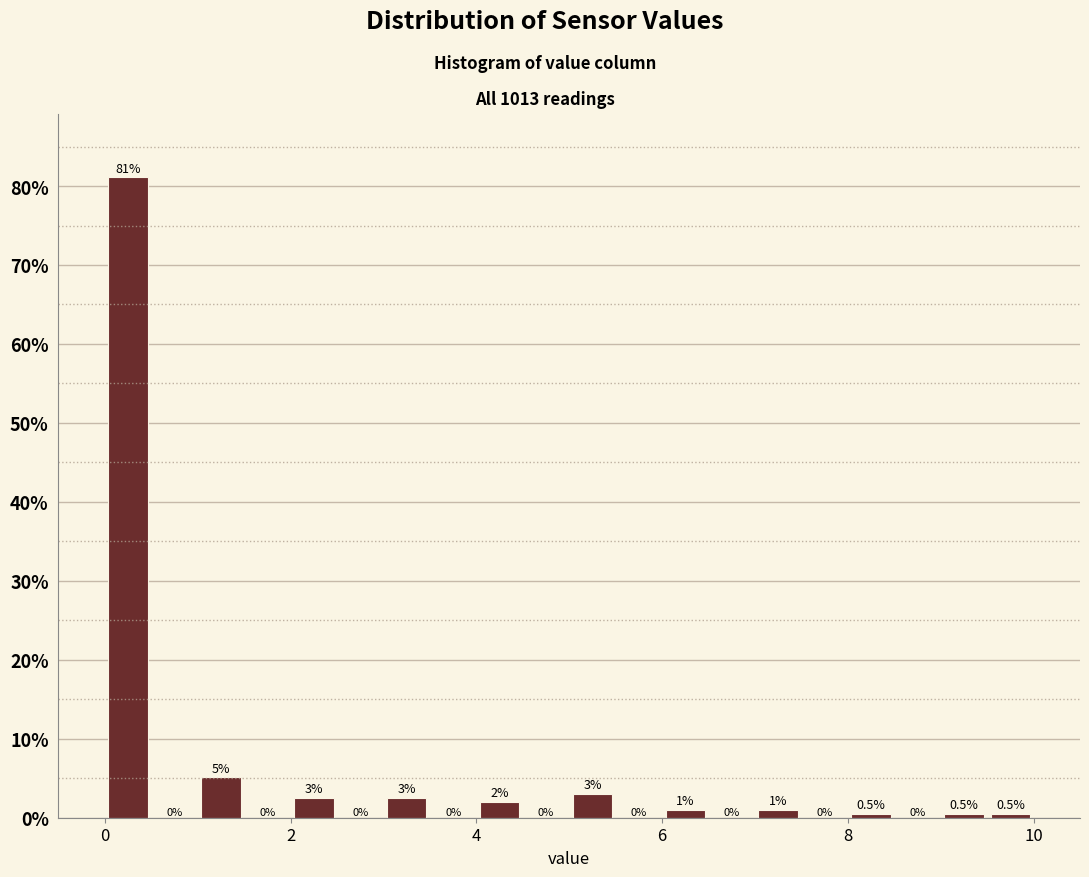

Read against the x-axis, roughly where is the centre of the tallest bar?

0.2